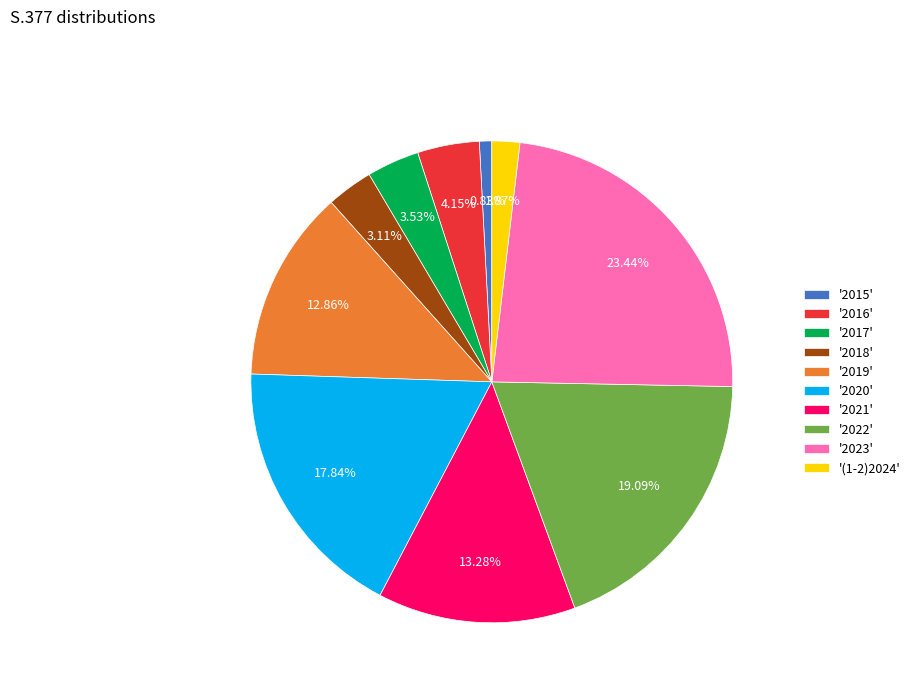

Does '2016' represent more than half of the total?

No